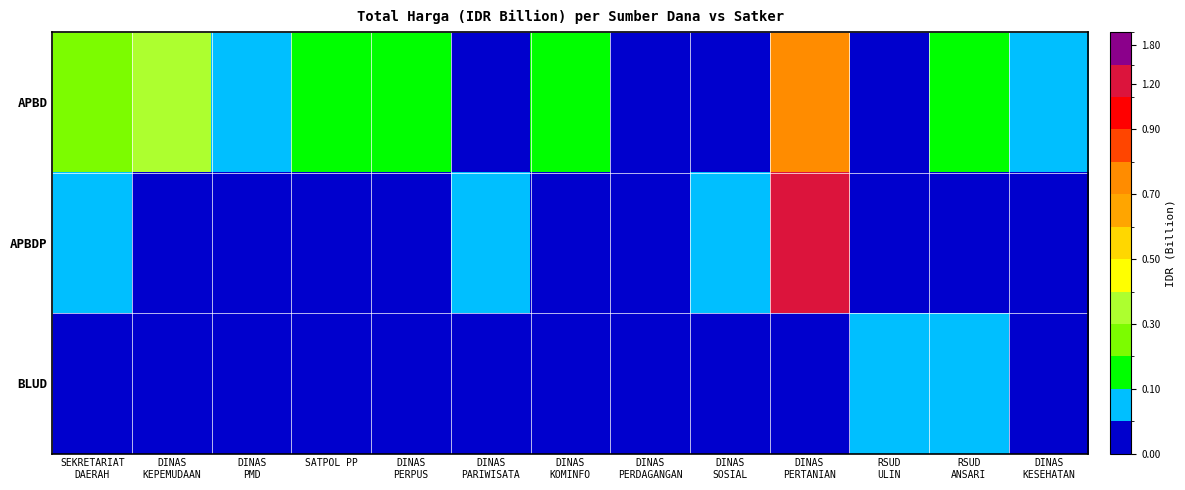

Rank the series by their average value, from highest to lowest.

APBD, APBDP, BLUD